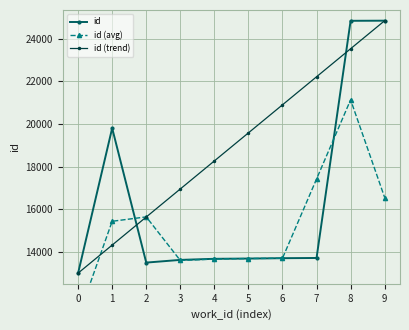

At which label does id (trend) reach its minimum?

0